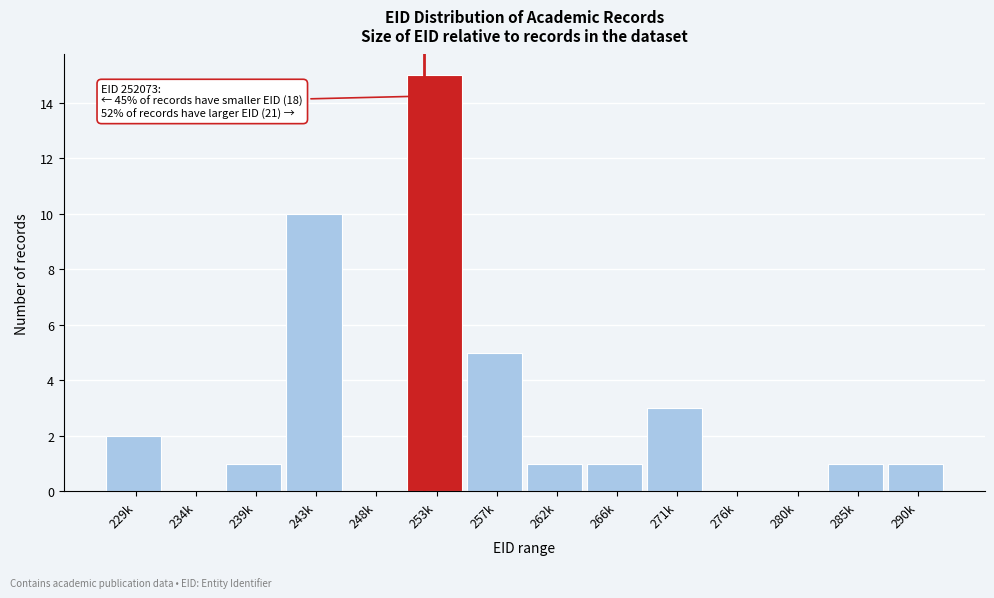

Reading left to right, transcribe all the data shown in this chart.

229k=2	234k=0	239k=1	243k=10	248k=0	253k=15	257k=5	262k=1	266k=1	271k=3	276k=0	280k=0	285k=1	290k=1